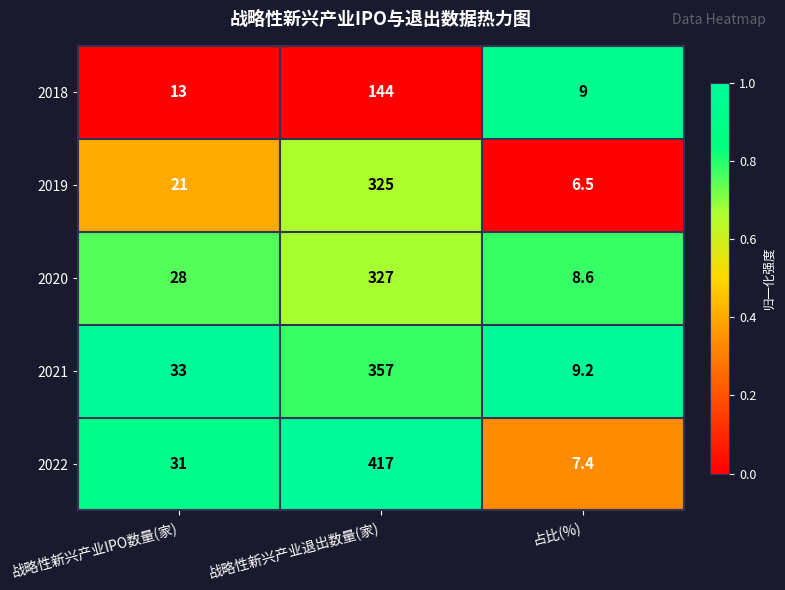

The 2022 series shows 3.4 at 占比(%). True or false?

False